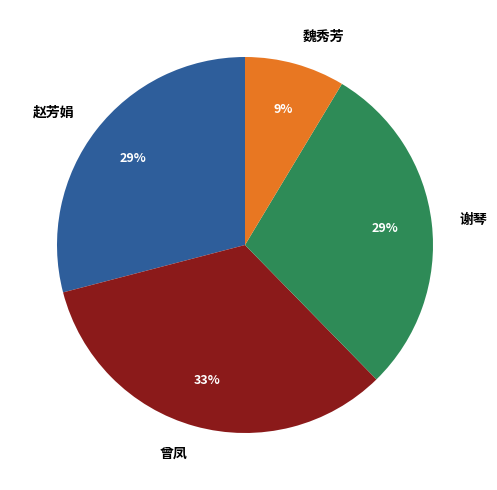

To the nearest percent, what percentage of the pie is 谢琴?

29%